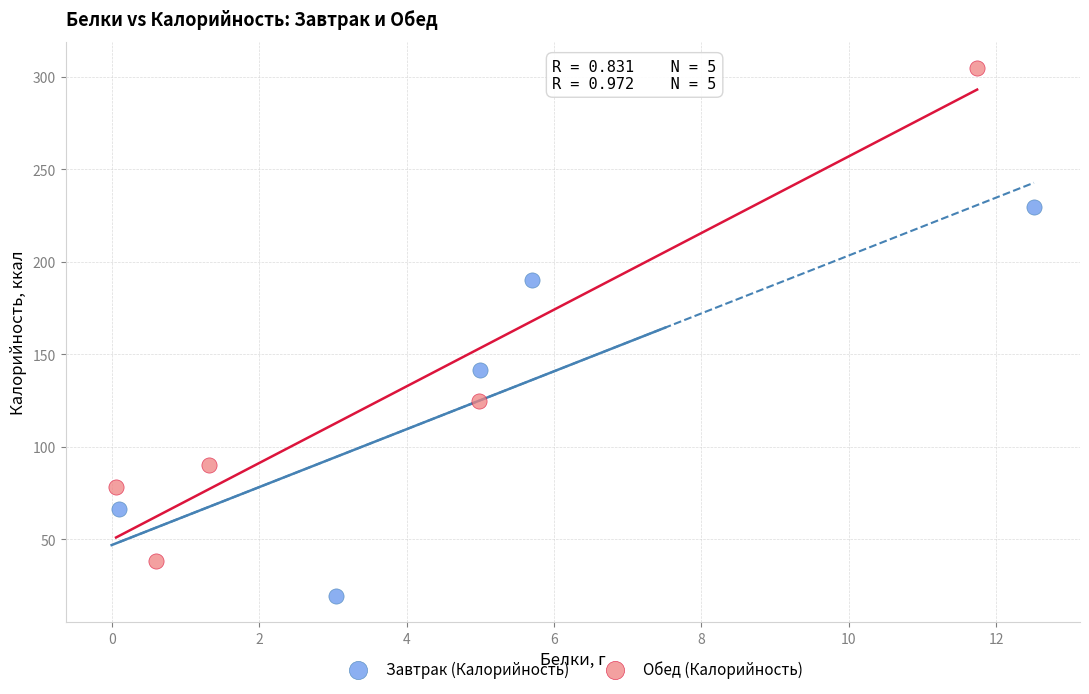

Which series reaches the maximum Y coordinate?

Обед (Калорийность)